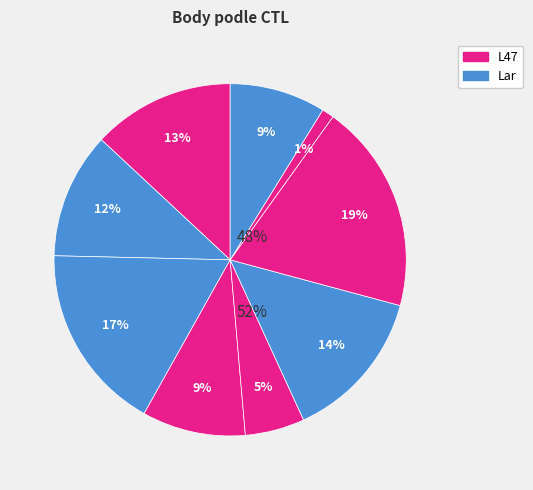

How many segments does this pie chart have?

9